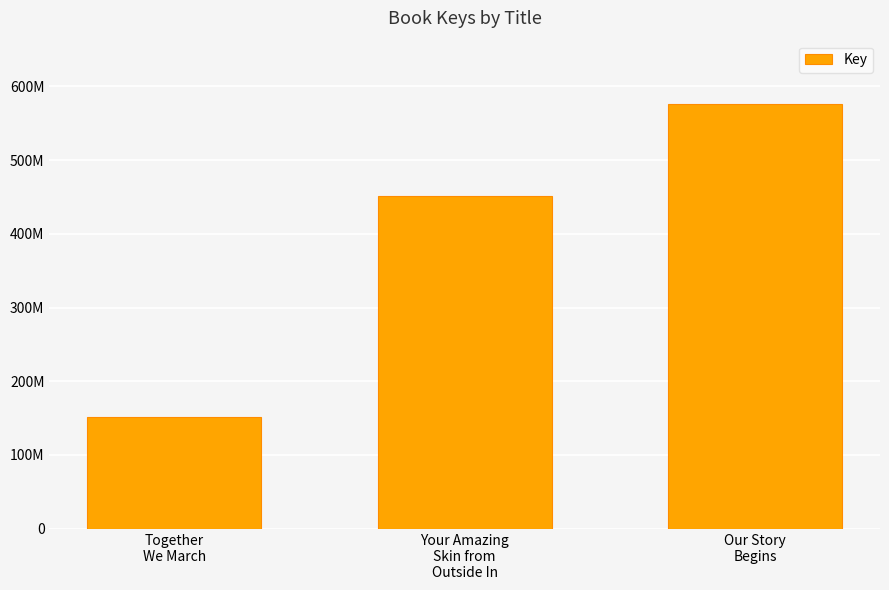

Are the bars horizontal?

No